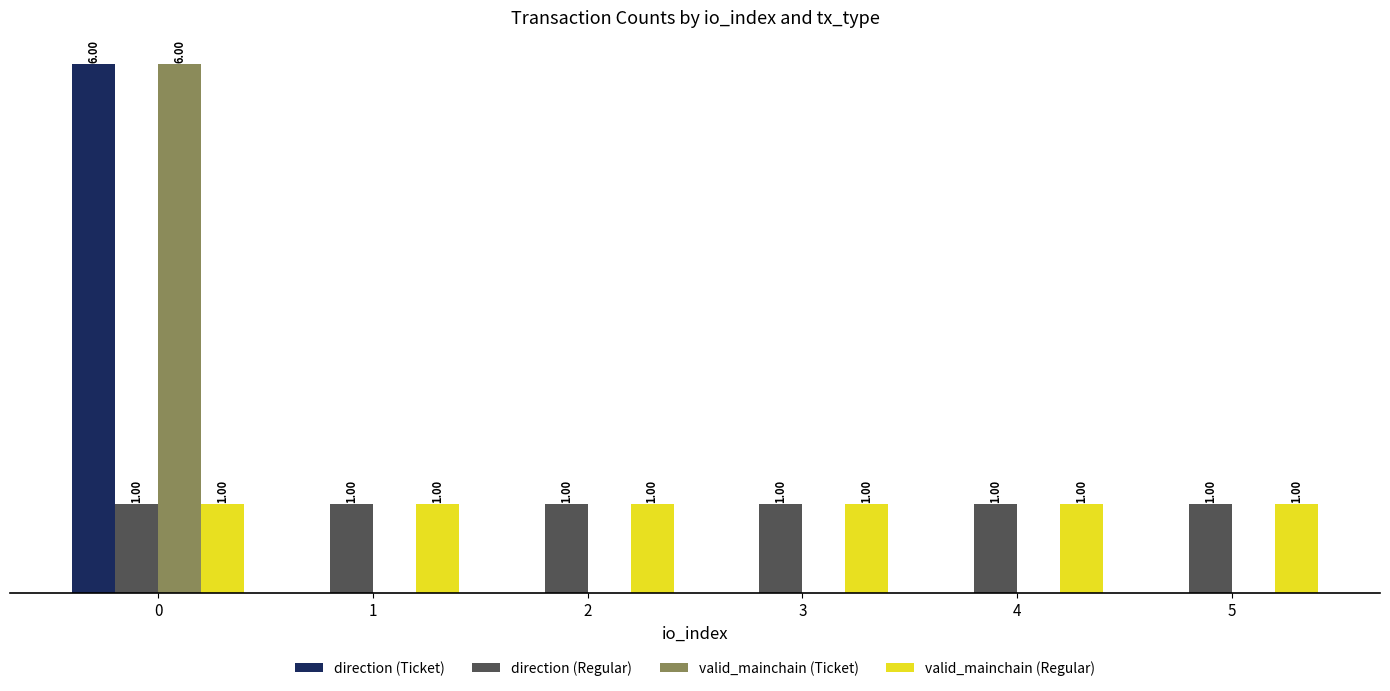

Is the value of direction (Ticket) at 5 greater than the value of direction (Regular) at 3?

No